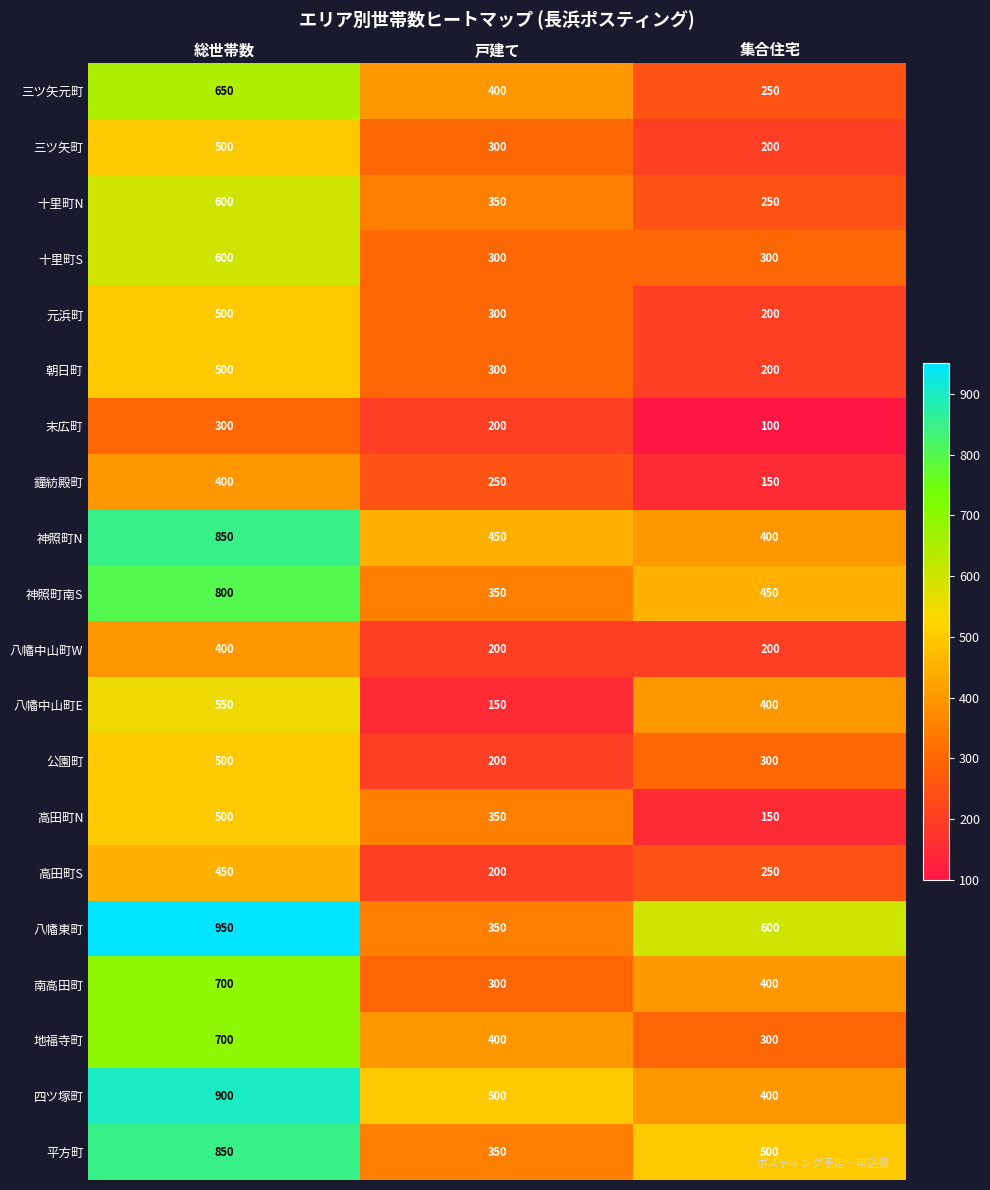

Where is 朝日町 nearest to the value 350?

戸建て